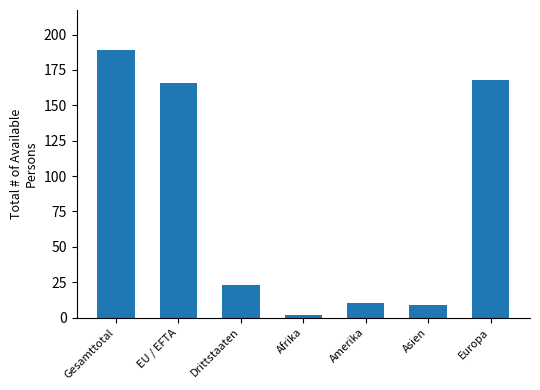

Reading left to right, what are all the values shown in this chart?

189	166	23	2	10	9	168